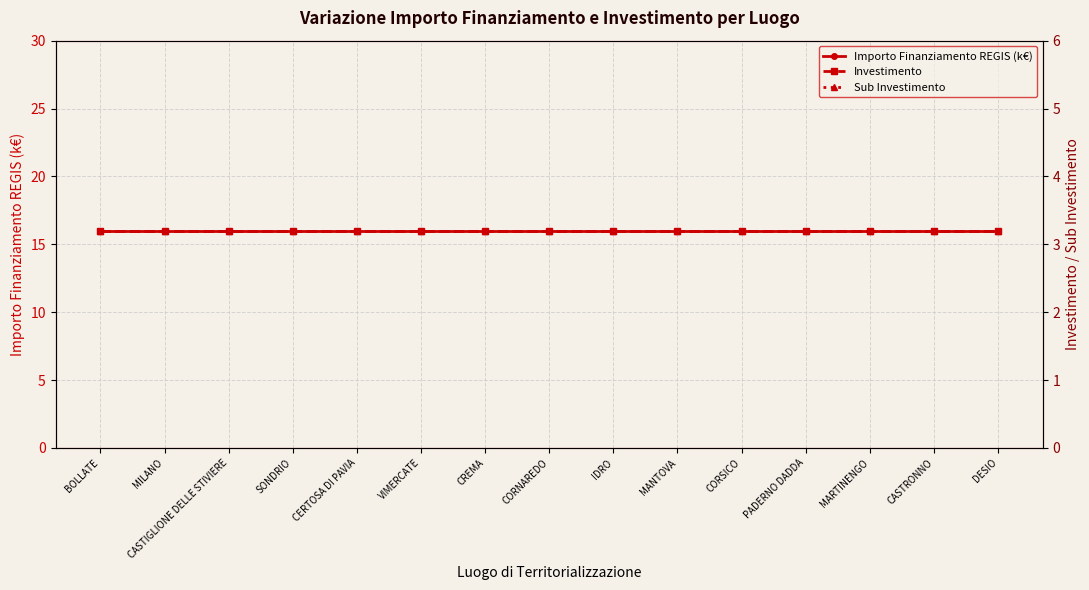

At which label does Sub Investimento reach its minimum?

BOLLATE